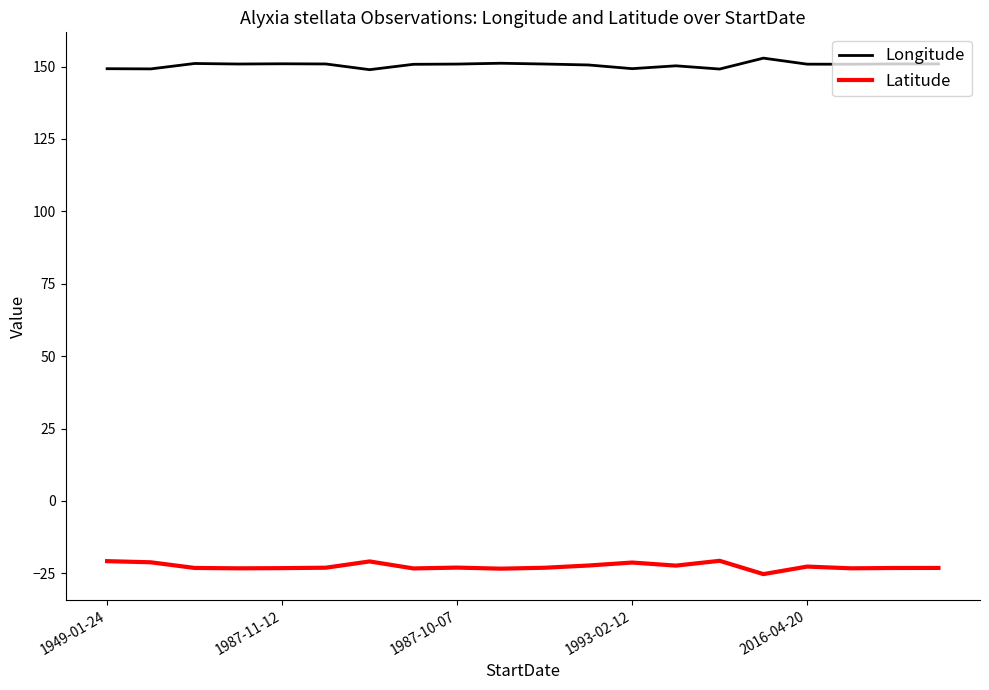

What is the minimum value for Latitude?

-25.3